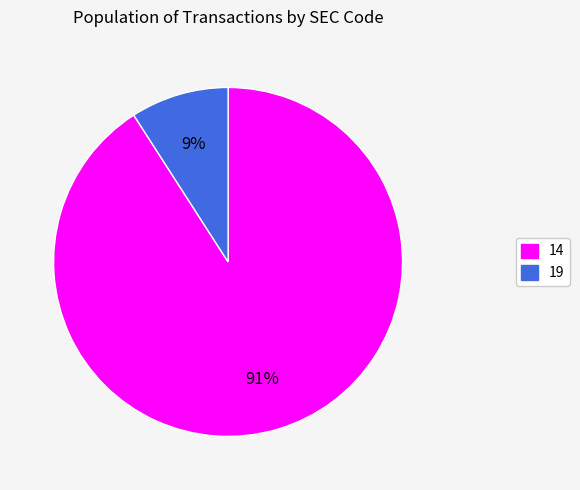

Which category has the smallest portion of the pie?

19